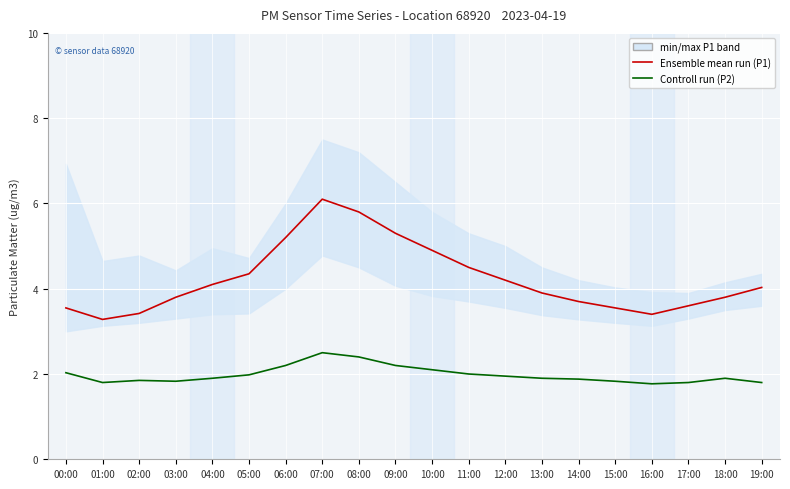

What is the value of the Controll run (P2) point at the 7th from the left?

2.2